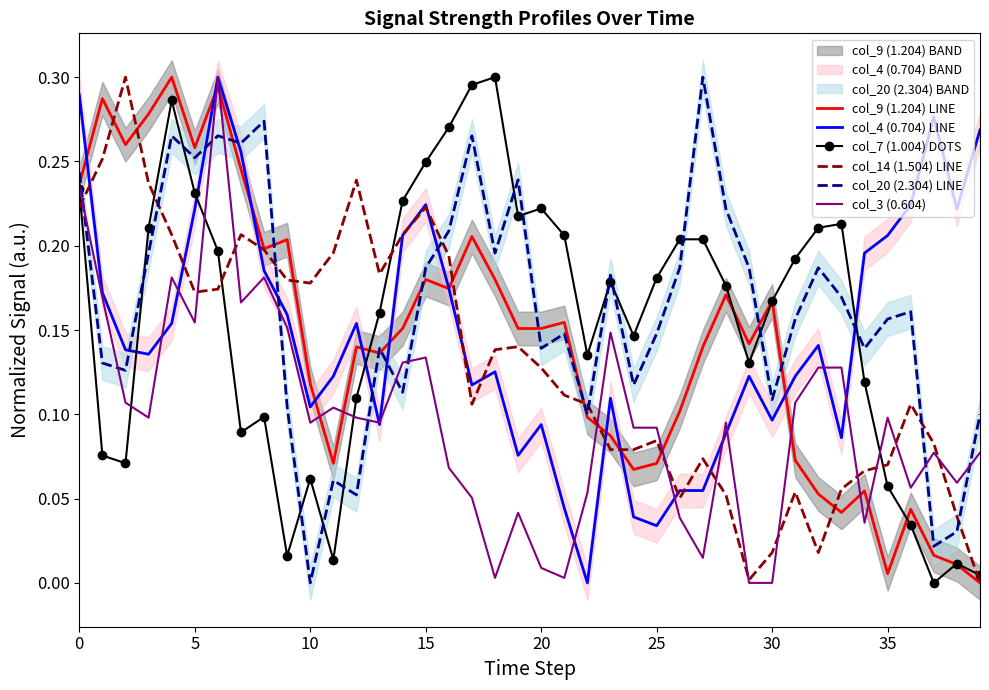

True or false: col_14 (1.504) LINE and col_7 (1.004) DOTS cross at least once.

True